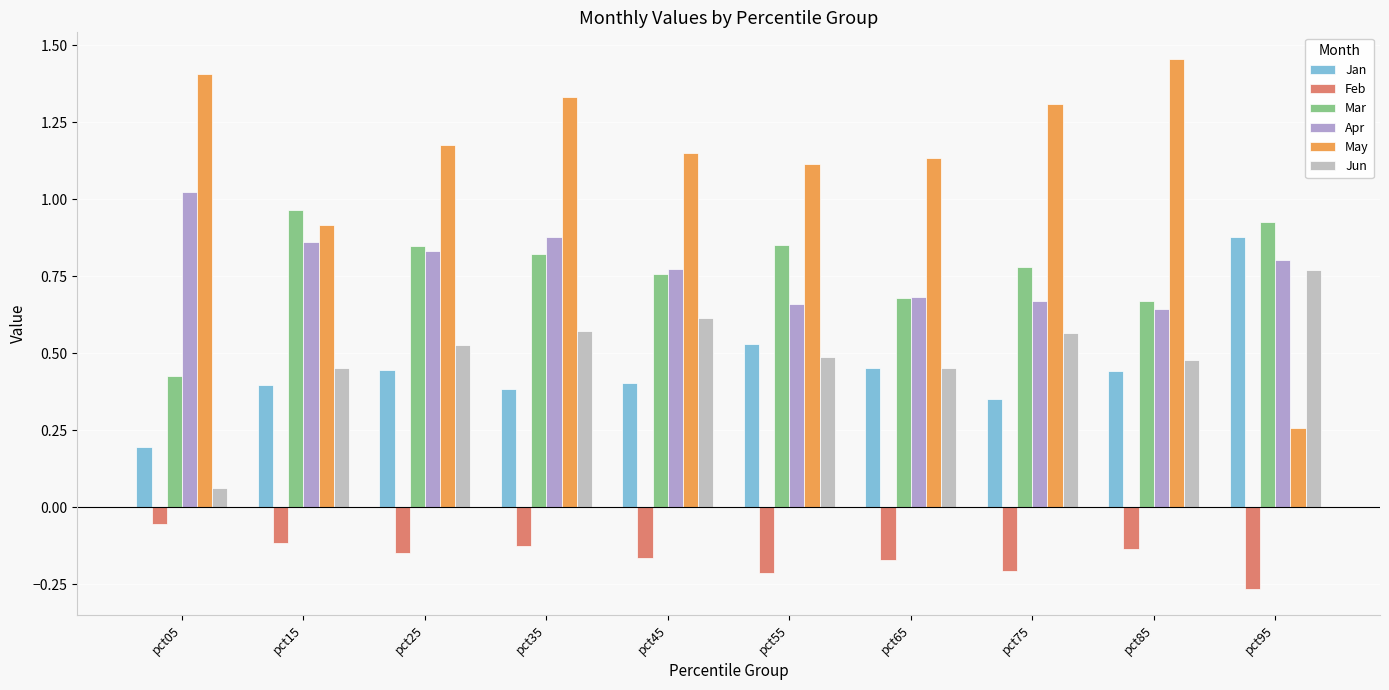

What is the sum of the Jun values at pct35 and pct95?

1.3